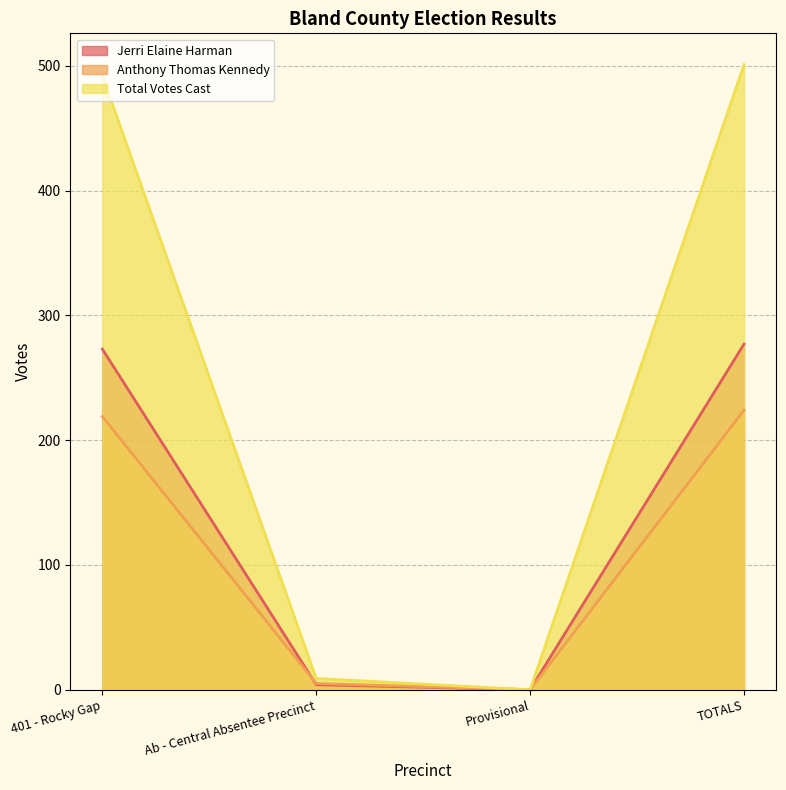

What is the maximum value shown in the chart?

501